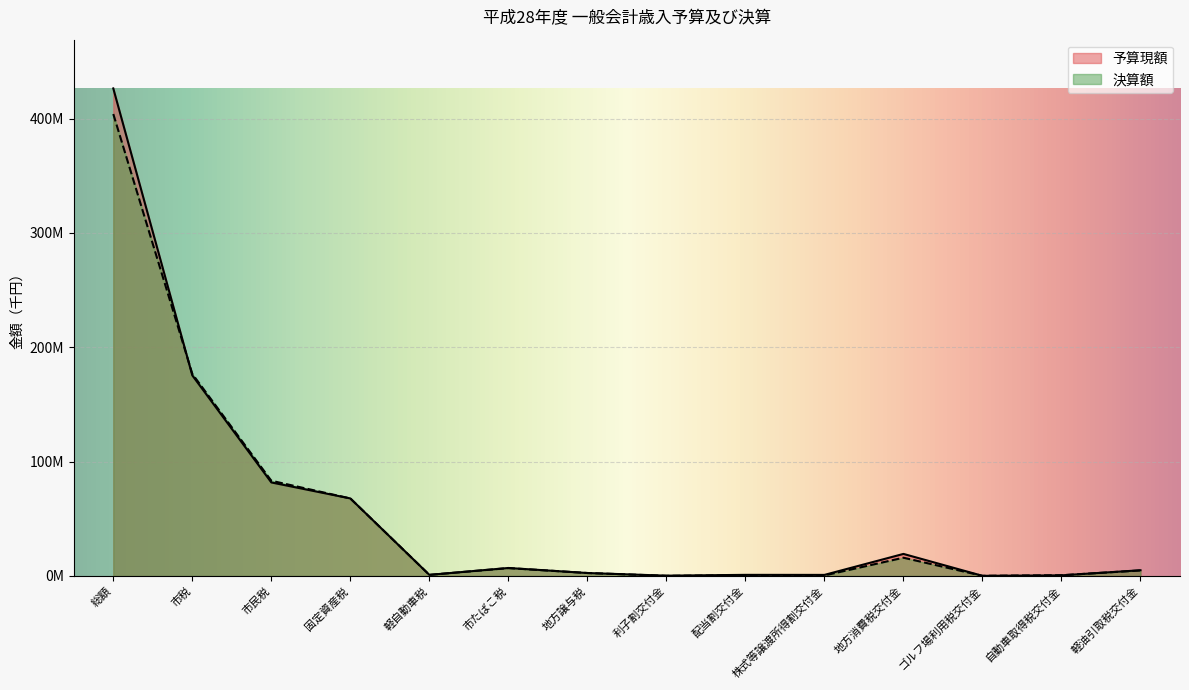

What is the total value across all series at 利子割交付金?

435465